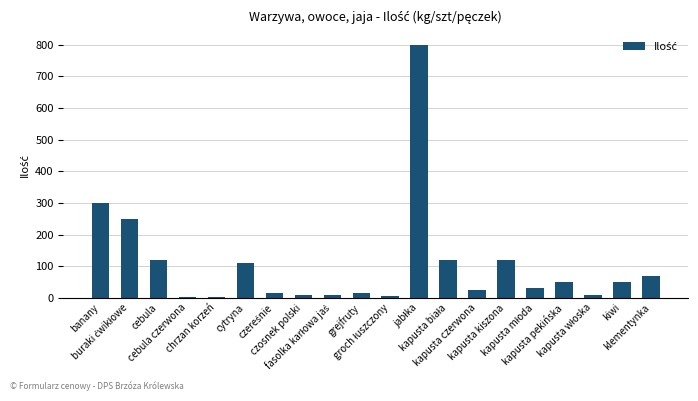

What is the approximate value at kapusta kiszona, to the nearest 100?

100